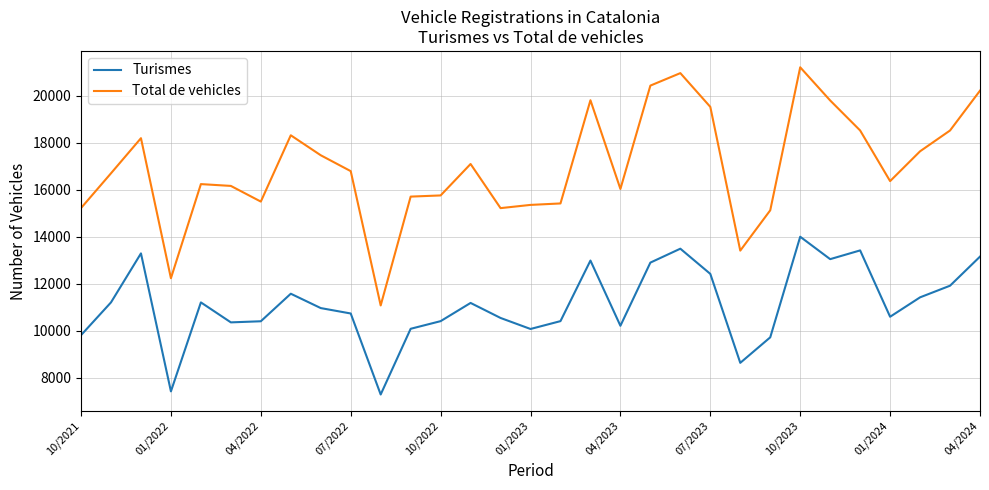

True or false: Turismes and Total de vehicles intersect in this chart.

False